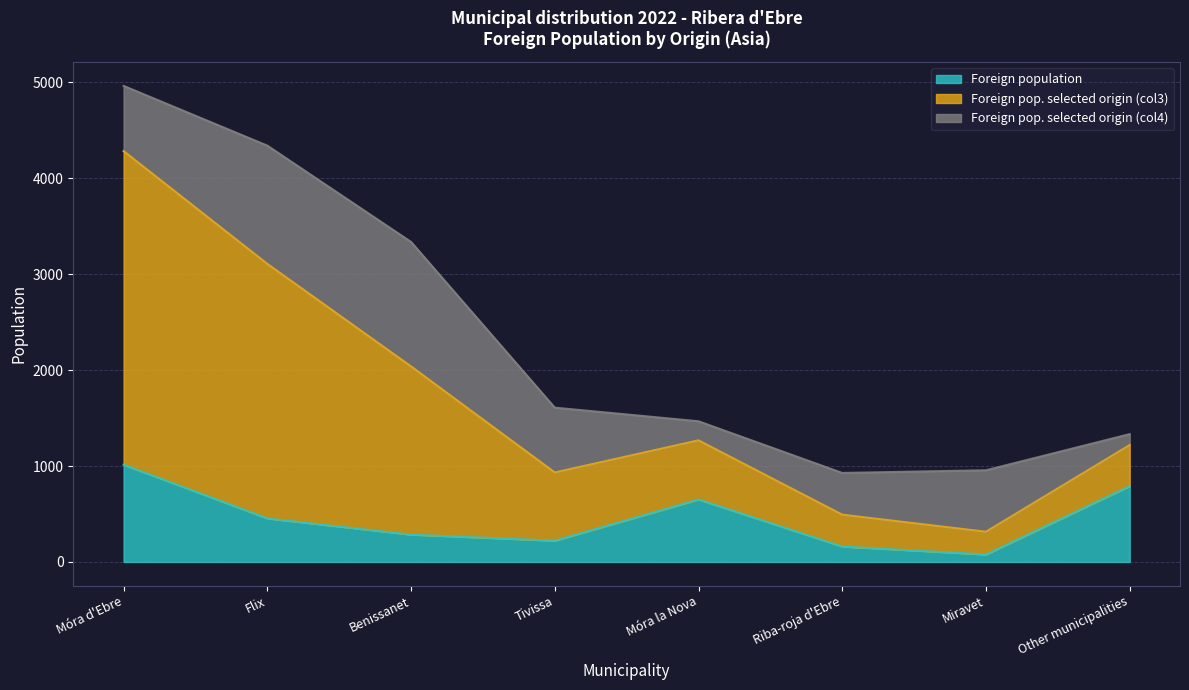

The value of Foreign population at Flix is 297. True or false?

False